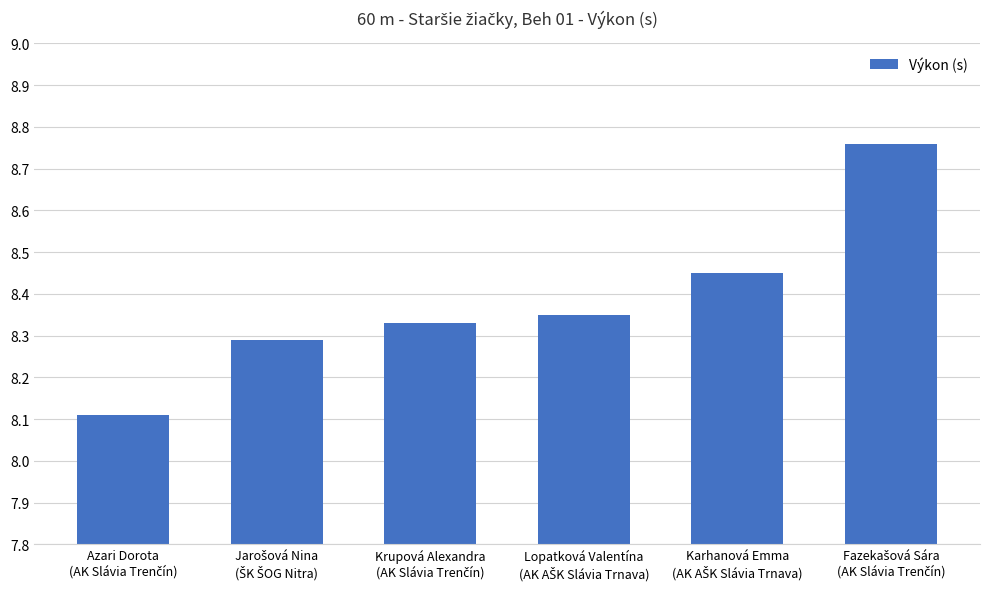

What is the sum of all values?

50.3